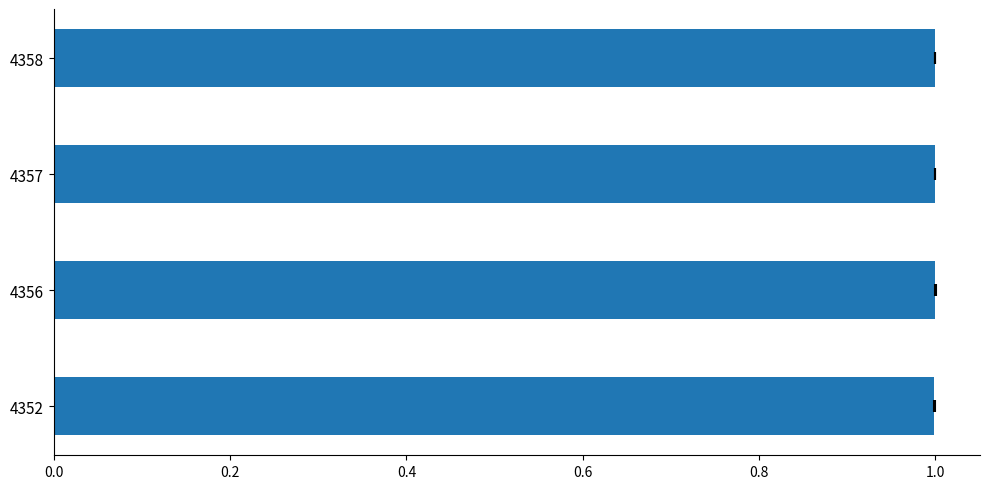

Reading left to right, extract all data points from this chart.

1.0	1.0	1.0	1.0